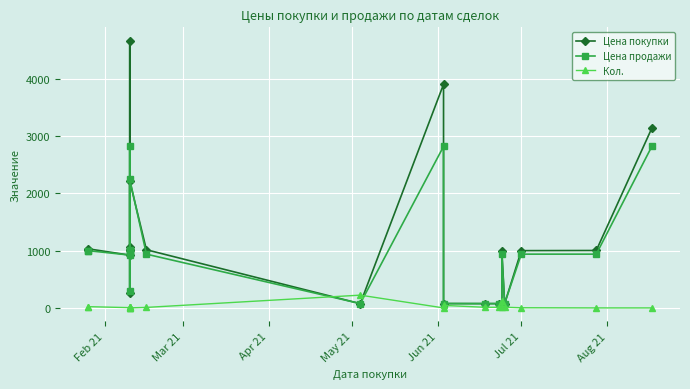

How many series are shown in this chart?

3